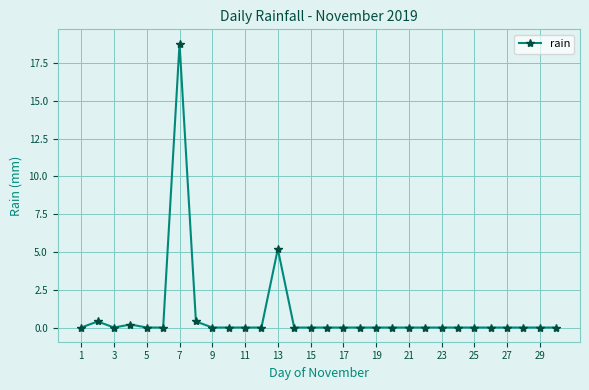

True or false: the data has more than 2 interior local peaks.

True